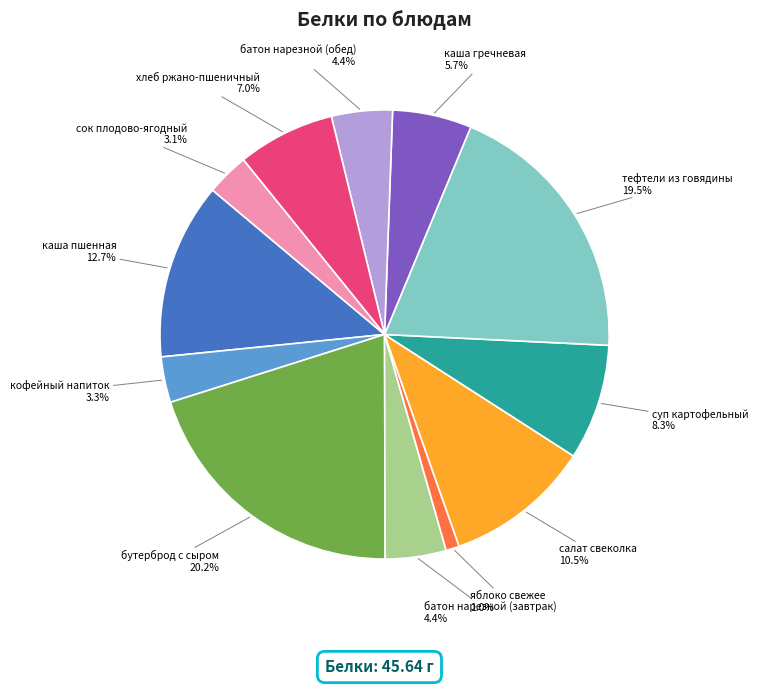

Does каша гречневая represent more than half of the total?

No